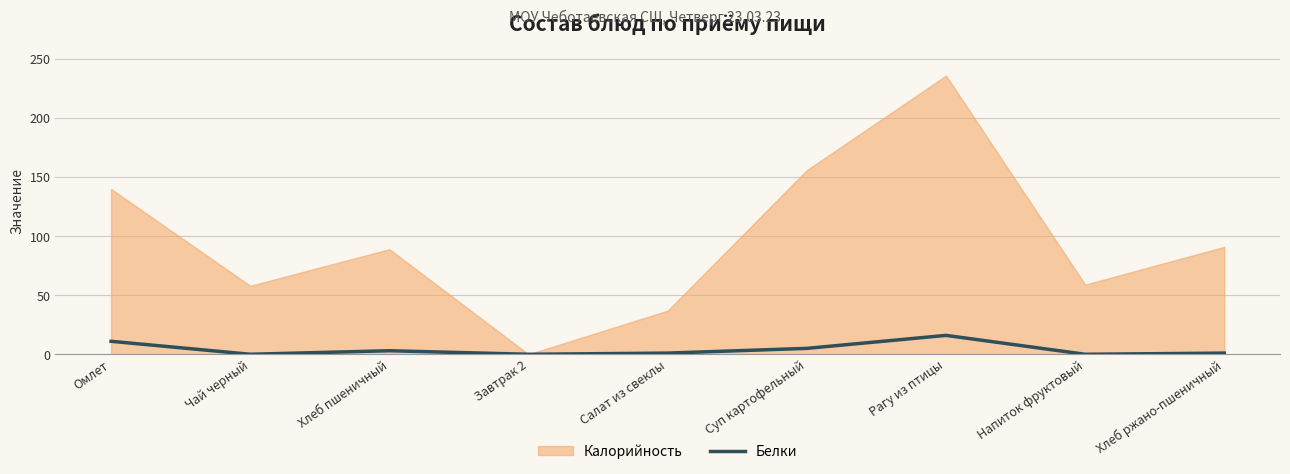

True or false: there are more than 2 points higher than both neighbors.

False